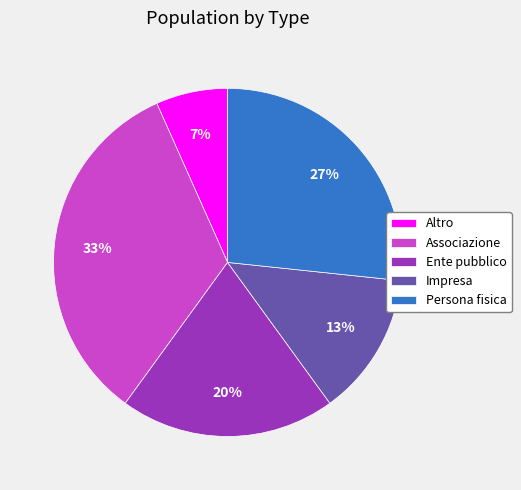

Which has a higher value, Impresa or Associazione?

Associazione